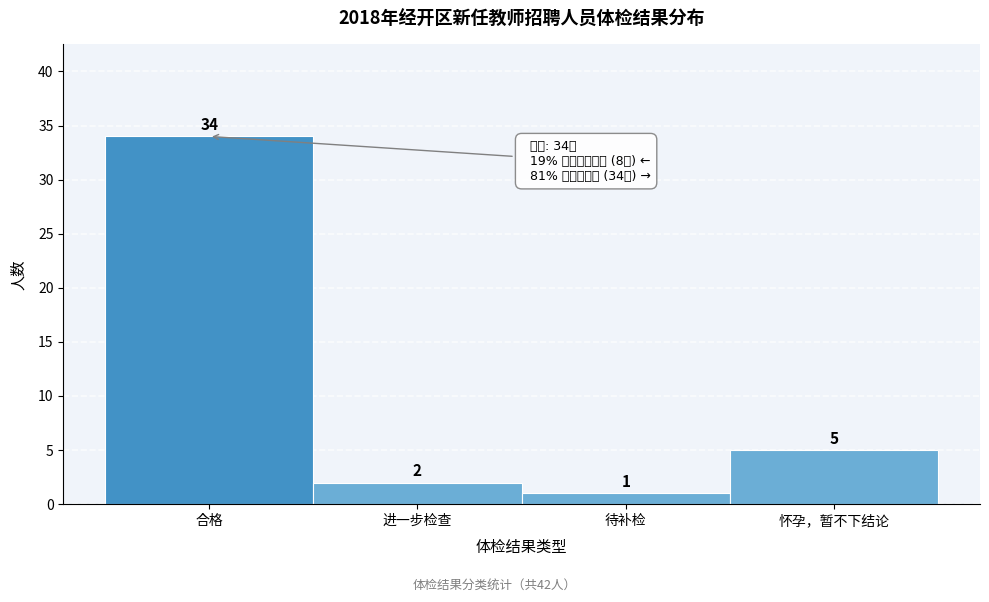

Reading left to right, list all the values displayed in this chart.

34	2	1	5